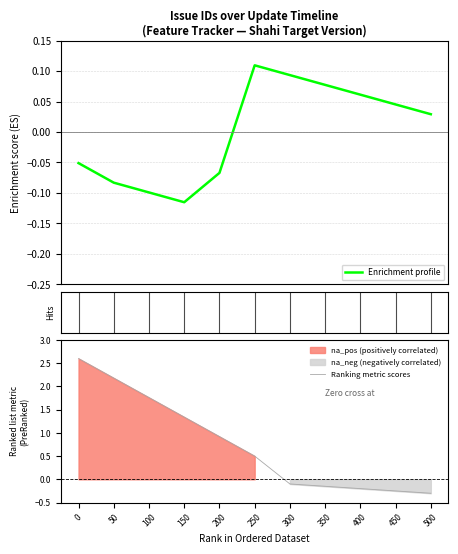

The Ranking metric scores series shows 0.7 at 0. True or false?

False